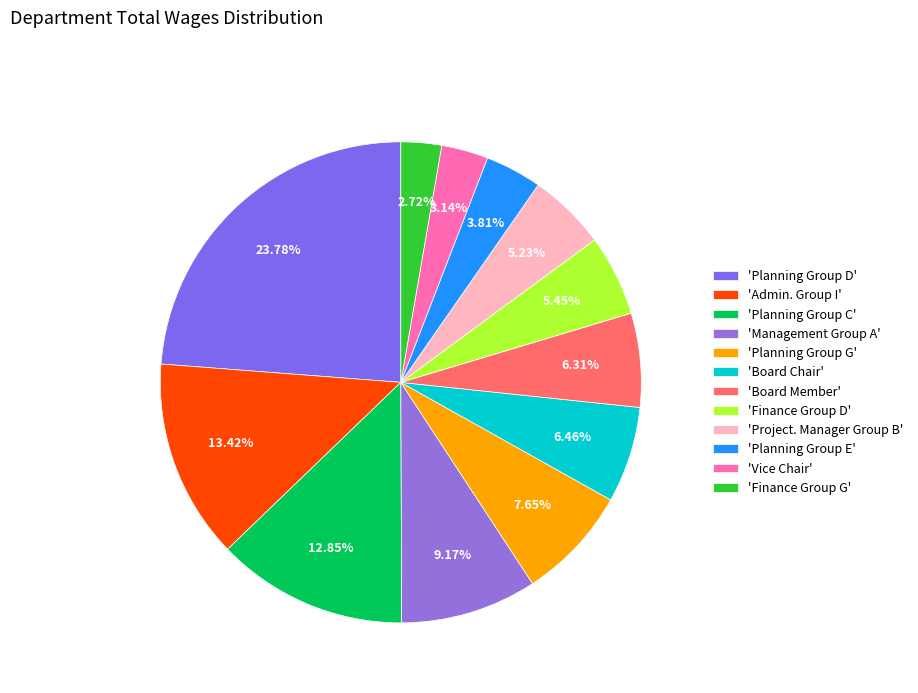

How many segments does this pie chart have?

12